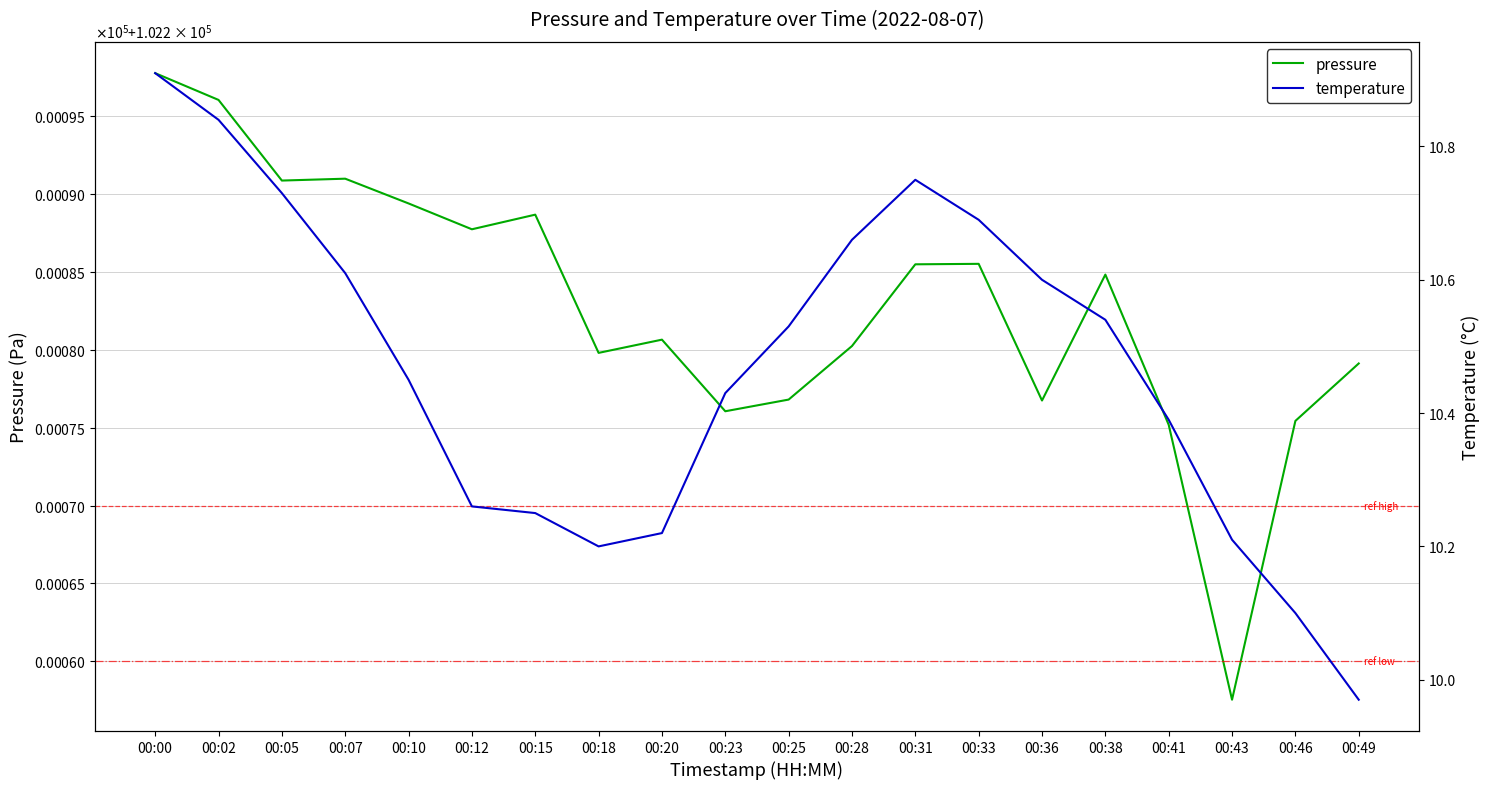

Rank the series at 00:31 from lowest to highest value.

temperature, pressure